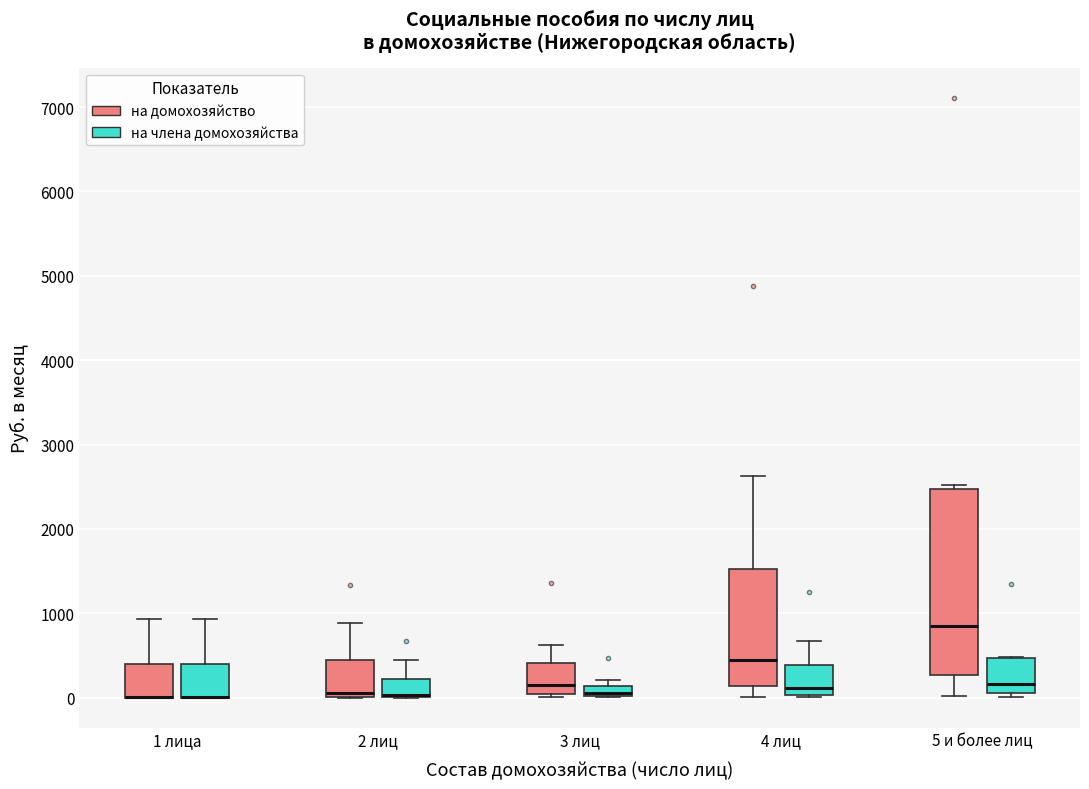

Which box is the tallest, from its lower edge to its upper edge?

5 и более лиц (на домохозяйство)